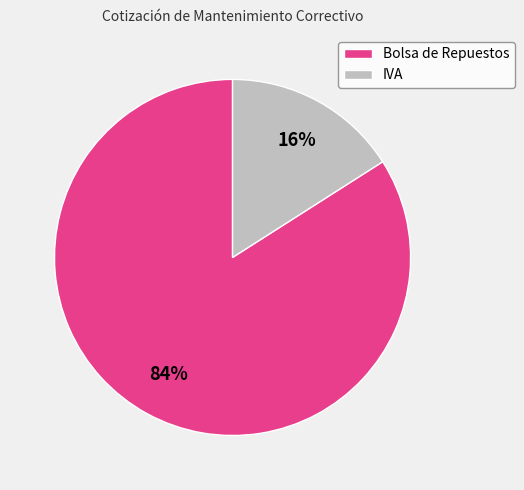

How many segments does this pie chart have?

2